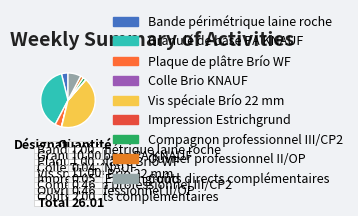

Count the number of slices in the pie.

9